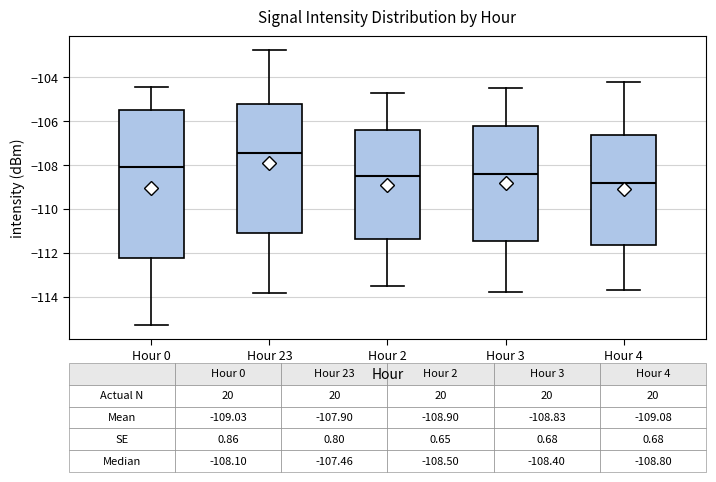

Comparing the boxes themselves (not the whiskers), which one is the tallest?

Hour 0